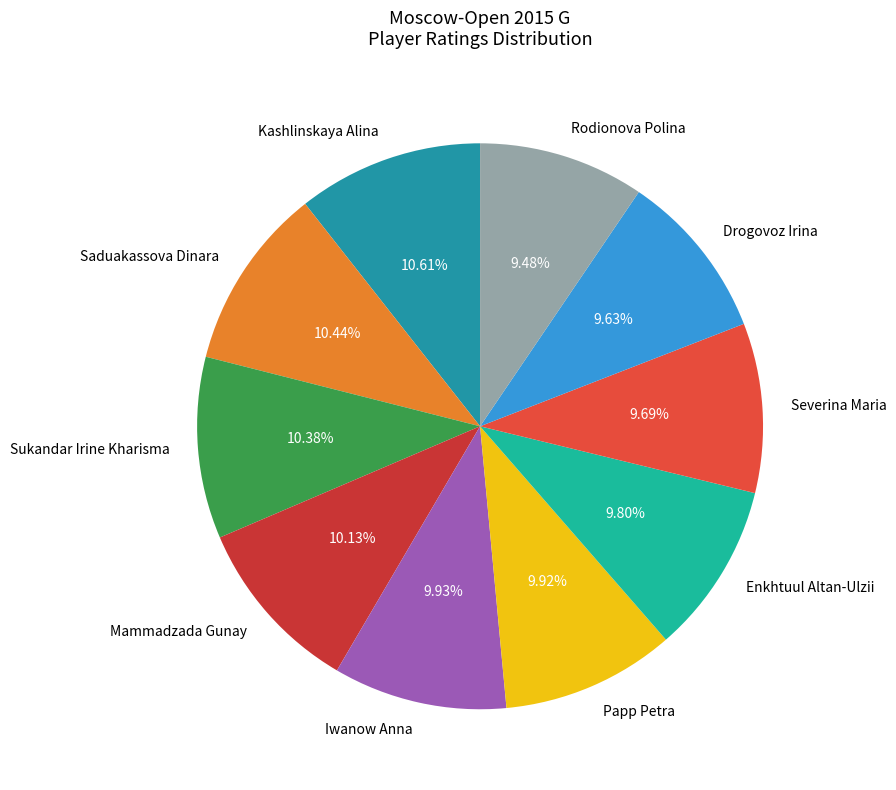

Combined, what portion of the pie is Iwanow Anna and Saduakassova Dinara?

20.4%